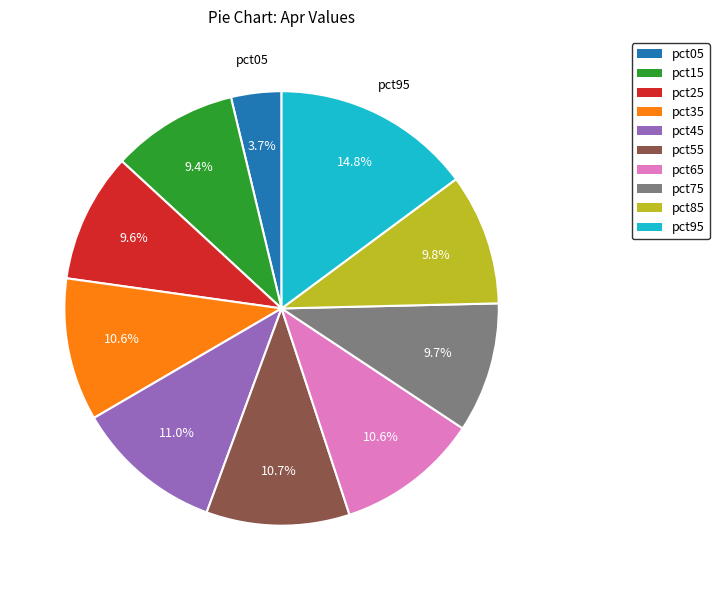

To the nearest percent, what is the combined percentage of pct65 and pct85?

20%